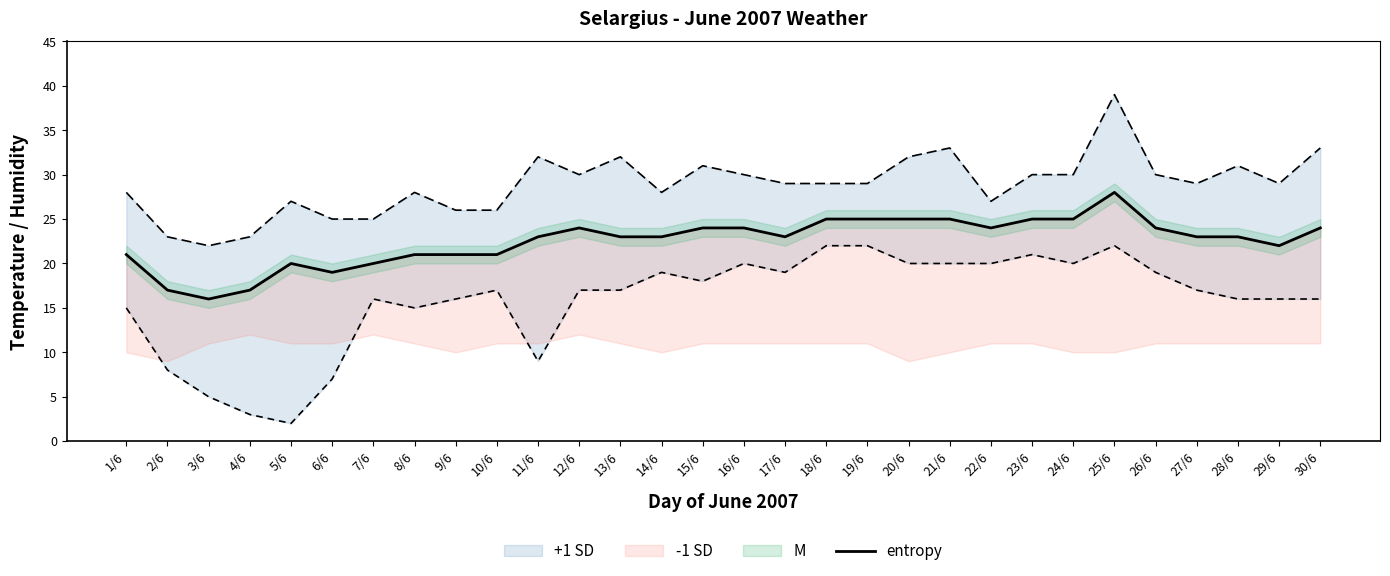

How many lines are shown in the chart?

1